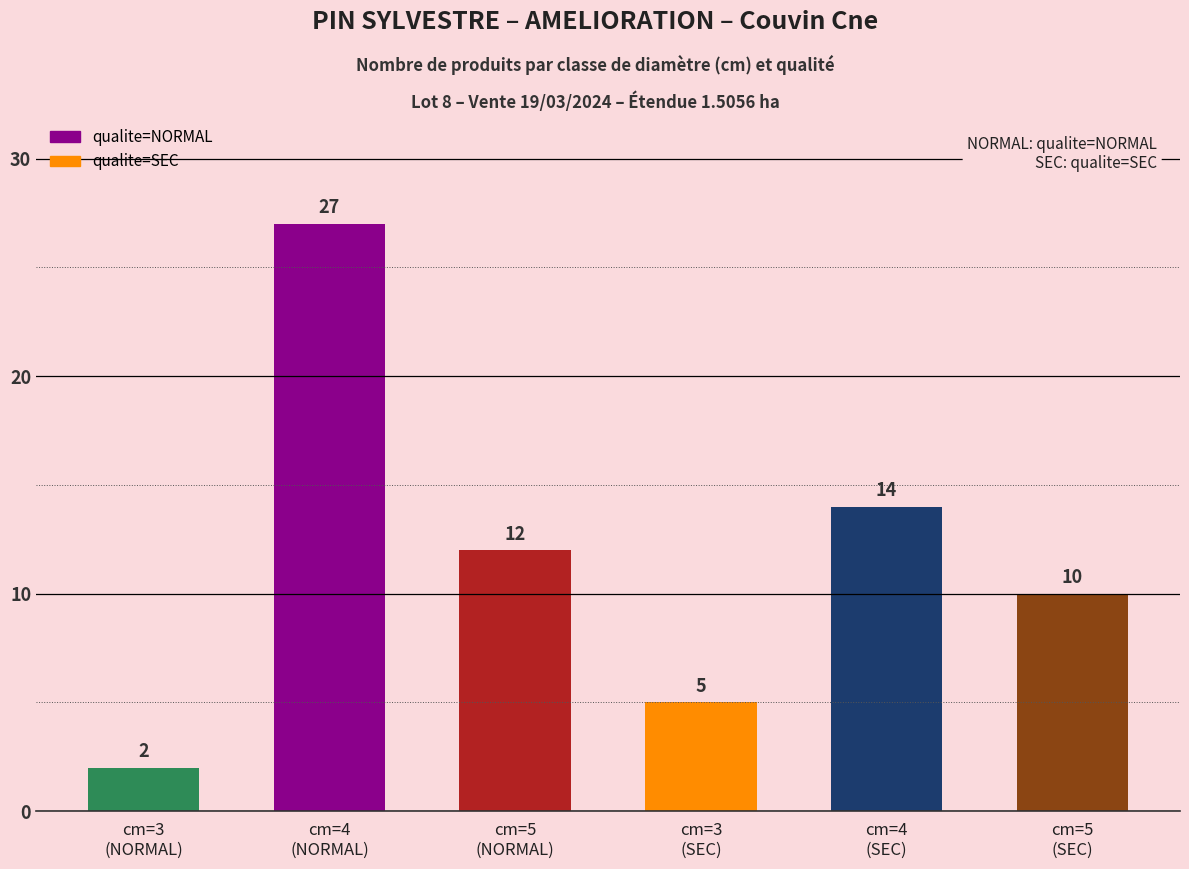

Where does the data first go above 12?

cm=4
(NORMAL)